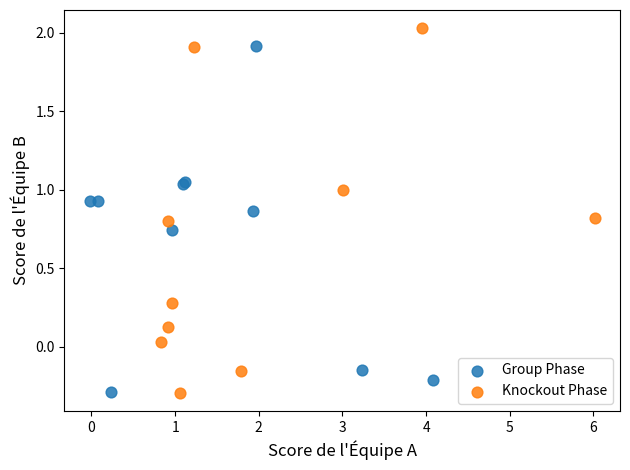

What are all the series names shown in the legend?

Group Phase, Knockout Phase